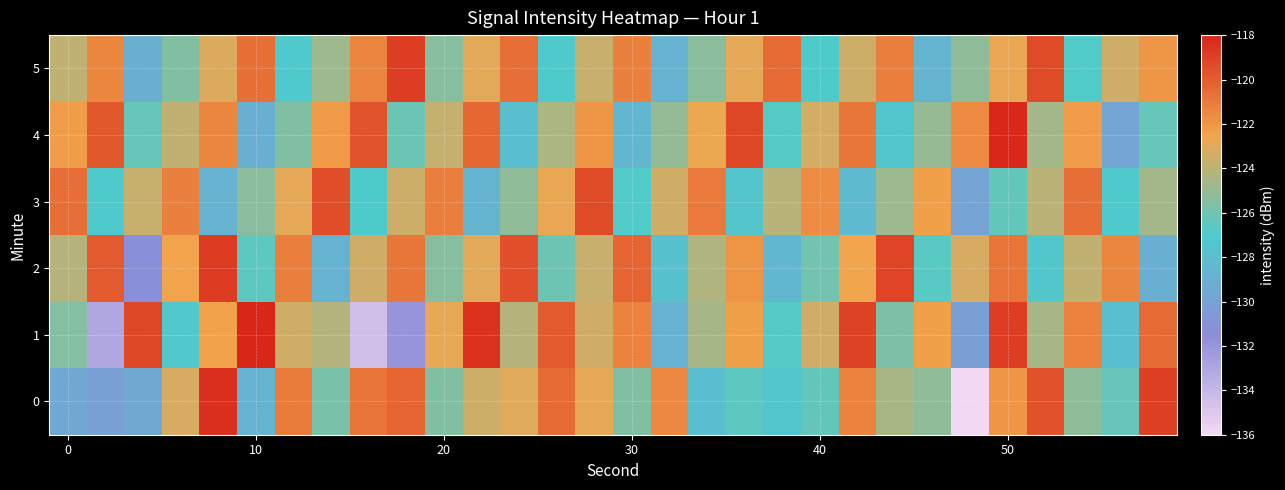

Reading left to right, list all the values displayed in this chart.

0: -129.5	-130.1	-129.5	-123.2	-118.4	-128.7	-121.0	-125.8	-120.7	-120.2	-125.6	-123.6	-123.0	-120.4	-122.9	-125.5	-121.5	-127.9	-126.5	-127.5	-126.4	-121.3	-124.5	-125.2	-136.3	-122.0	-119.6	-125.2	-126.3	-119.0
1: -125.5	-133.1	-119.2	-127.3	-122.4	-117.9	-123.5	-124.3	-134.5	-131.9	-122.8	-118.5	-124.1	-119.9	-123.5	-121.2	-128.8	-124.6	-122.3	-126.8	-123.5	-119.0	-125.7	-122.3	-130.1	-118.9	-124.6	-121.2	-127.9	-120.5
2: -124.1	-119.9	-131.2	-122.5	-118.8	-126.5	-121.1	-128.8	-123.5	-120.9	-125.4	-123.0	-119.5	-126.1	-123.7	-120.2	-127.8	-124.3	-121.9	-128.4	-126.0	-122.5	-119.1	-126.7	-123.2	-120.8	-127.3	-123.9	-121.4	-129.0
3: -120.5	-127.1	-123.7	-121.2	-128.8	-125.3	-122.9	-119.4	-127.0	-123.5	-121.1	-128.7	-125.2	-122.8	-119.3	-126.9	-123.4	-121.0	-127.5	-124.1	-121.7	-128.2	-124.8	-122.3	-129.9	-126.4	-124.0	-120.5	-127.1	-124.7
4: -122.2	-119.8	-126.3	-123.9	-121.4	-129.0	-125.5	-122.1	-119.7	-126.2	-123.8	-120.3	-127.9	-124.4	-122.0	-128.5	-125.1	-122.7	-119.2	-126.8	-123.3	-120.9	-127.4	-125.0	-121.5	-118.1	-124.7	-122.2	-129.8	-126.3
5: -123.9	-121.4	-129.0	-125.5	-123.1	-120.7	-127.2	-124.8	-121.3	-118.9	-125.4	-123.0	-120.5	-127.1	-123.7	-121.2	-128.8	-125.3	-122.9	-120.4	-127.0	-123.5	-121.1	-128.7	-125.2	-122.8	-119.3	-126.9	-123.4	-122.0